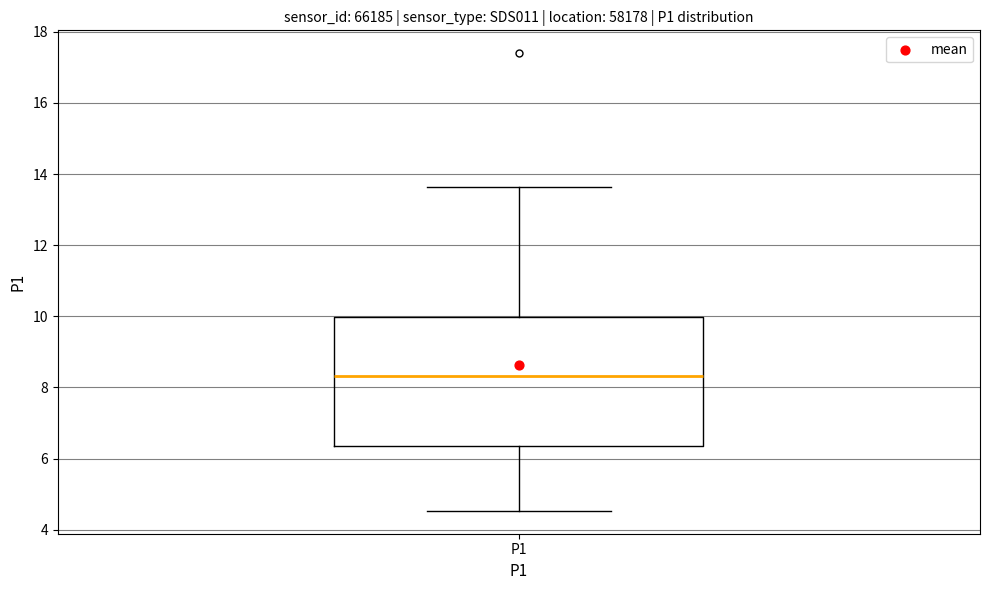

Where does the median line of the box for P1 sit on the y-axis? The values are not printed on the chart, so give them approximately, as read against the axis.

8.4